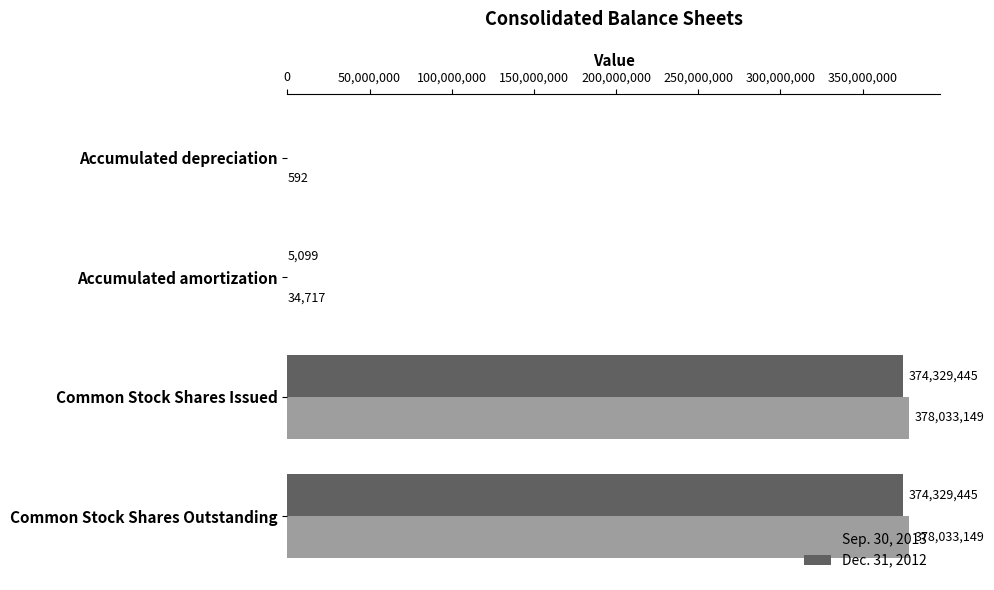

Read the Sep. 30, 2013 value at Accumulated depreciation, to the nearest 100.

600